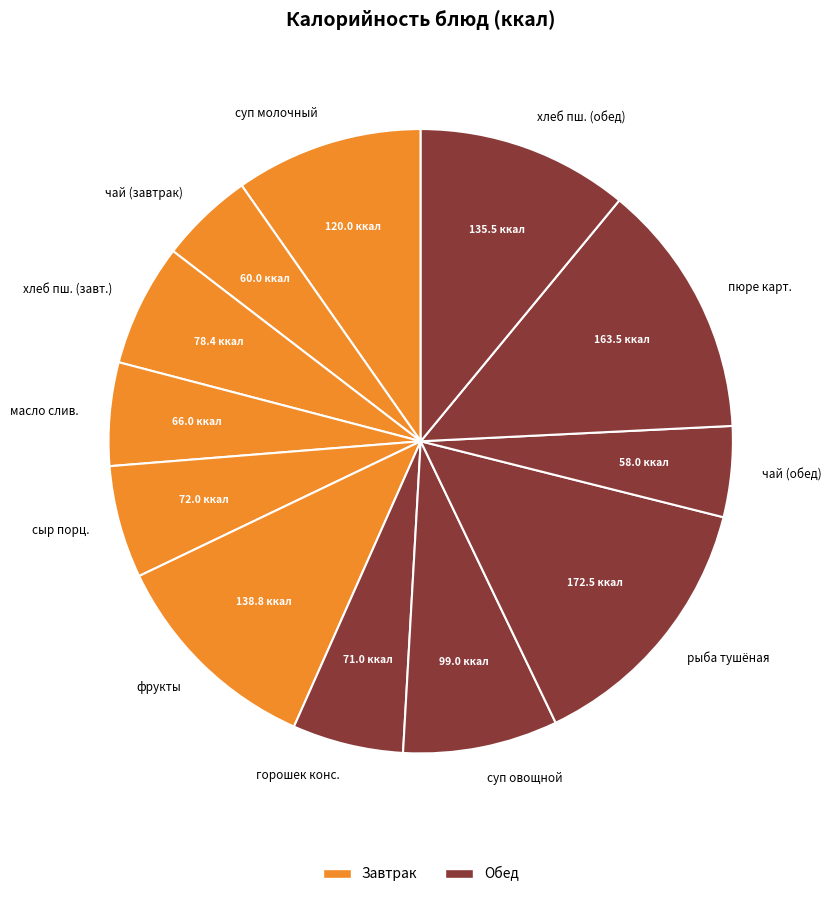

Which category has the biggest portion of the pie?

рыба тушёная